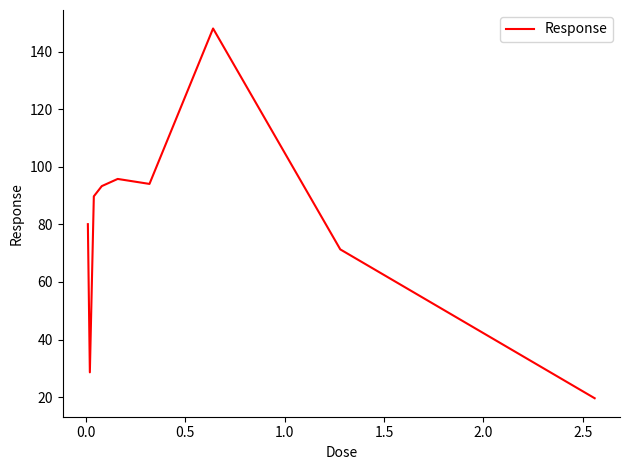

How many categories are shown in the chart?

9